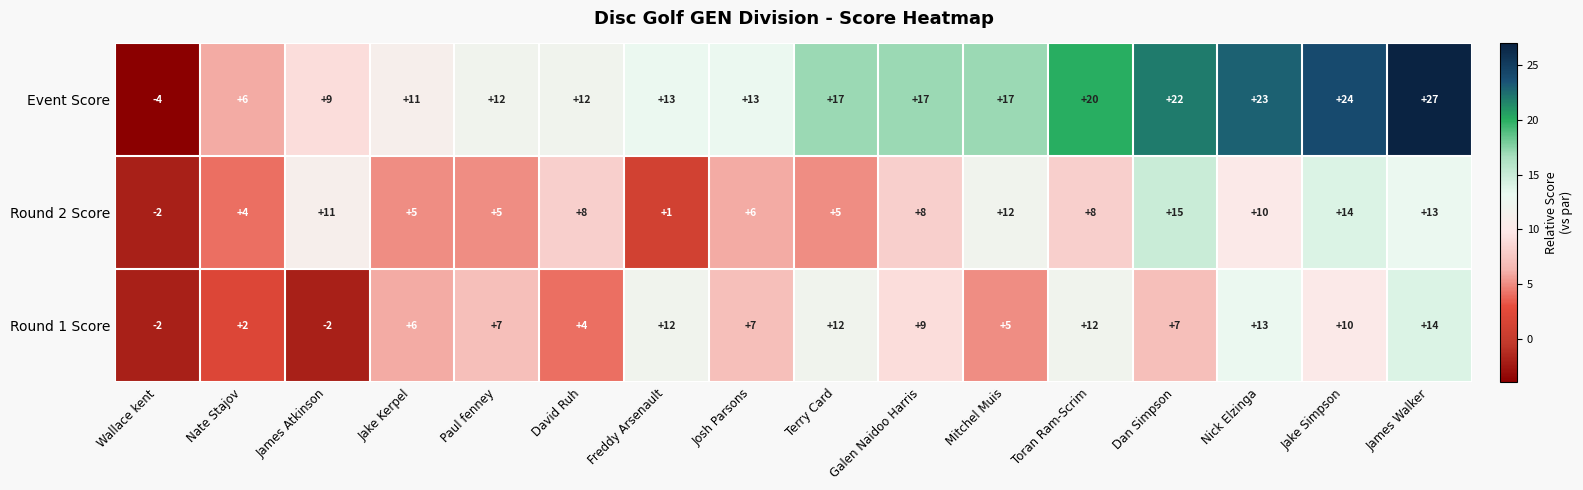

At which label is Round 2 Score closest to 6?

Josh Parsons